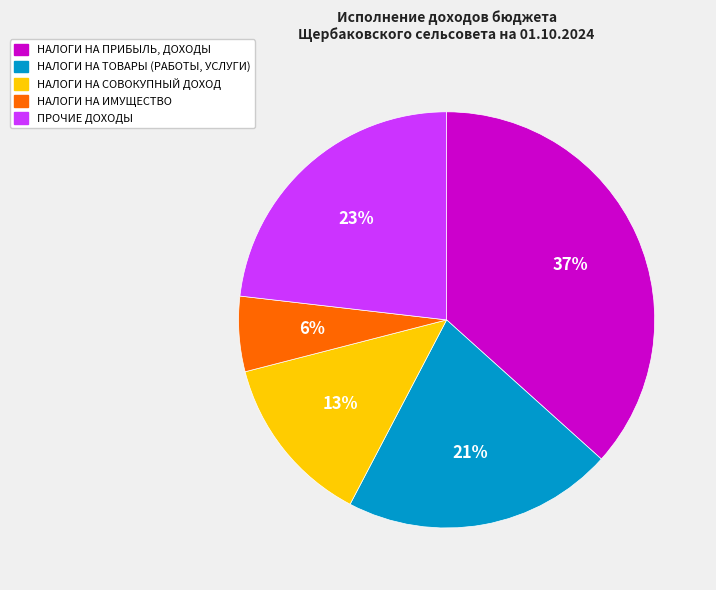

To the nearest percent, what percentage of the pie is НАЛОГИ НА ПРИБЫЛЬ, ДОХОДЫ?

37%